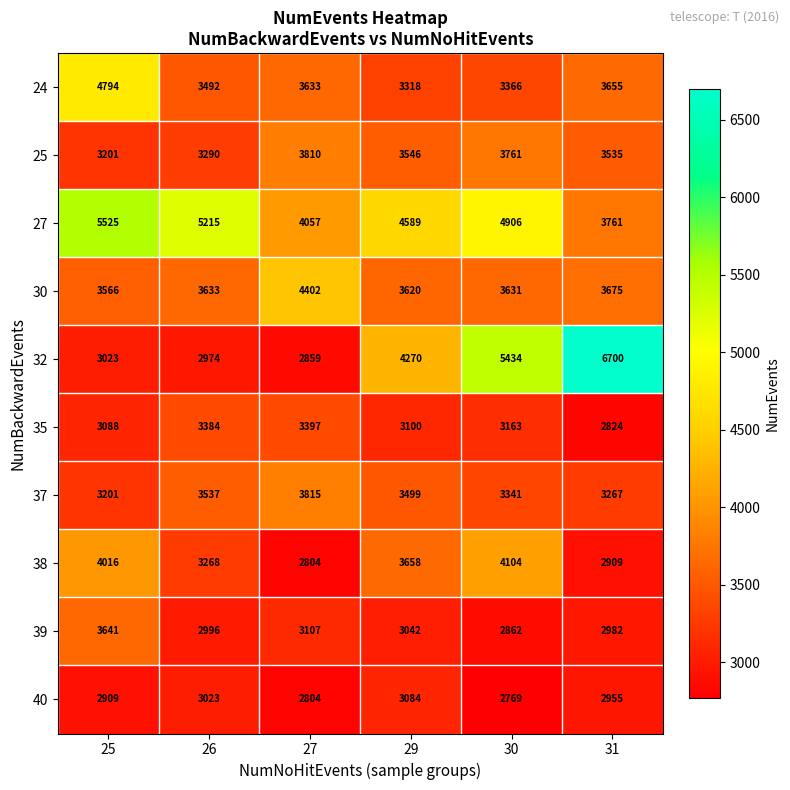

How many data points in 37 are less than 3499?

3